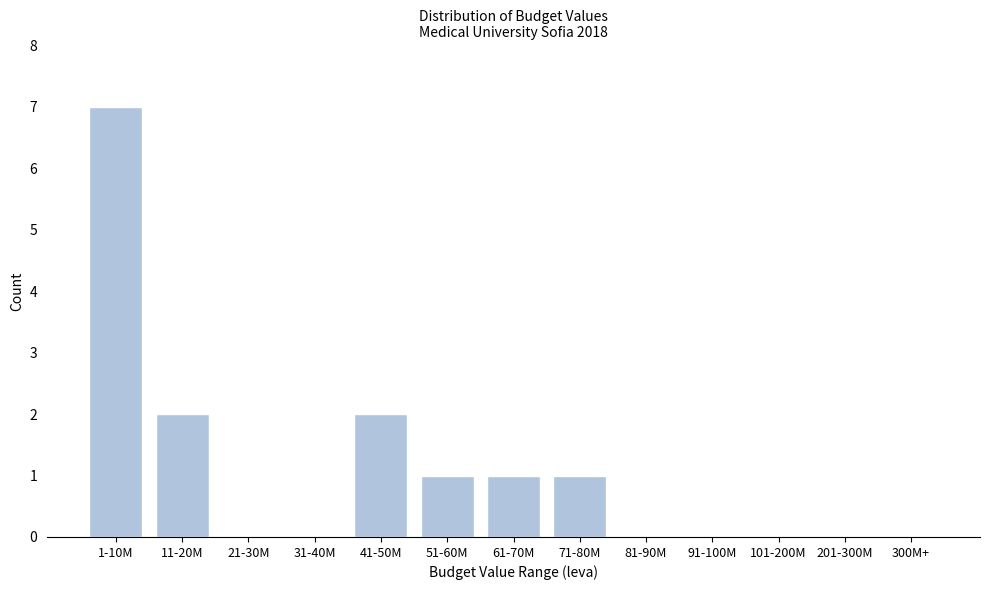

Reading left to right, what are all the values shown in this chart?

1-10M=7	11-20M=2	21-30M=0	31-40M=0	41-50M=2	51-60M=1	61-70M=1	71-80M=1	81-90M=0	91-100M=0	101-200M=0	201-300M=0	300M+=0